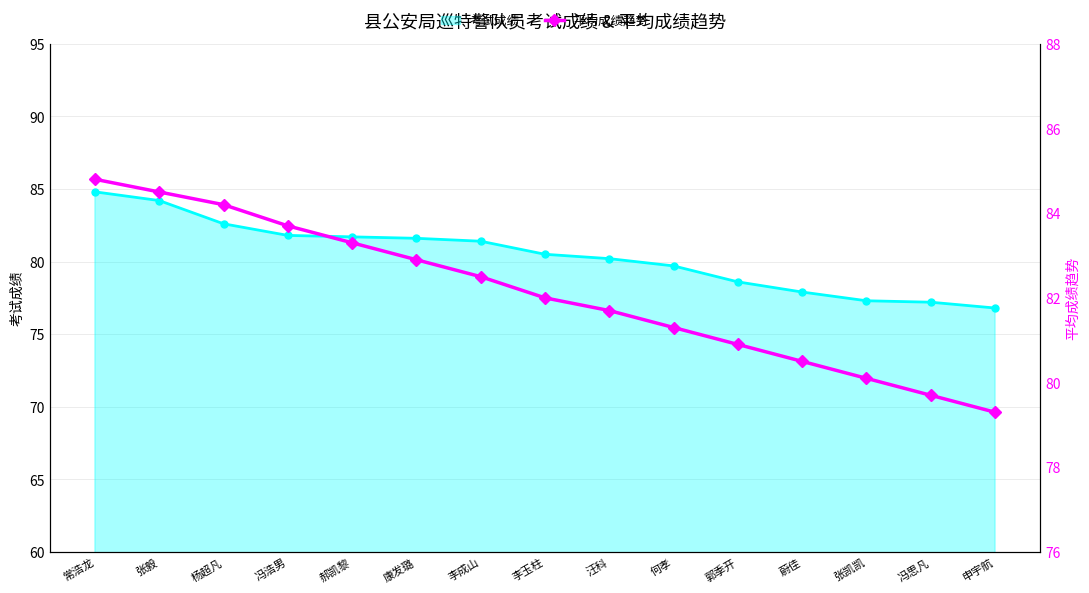

Read the 考试成绩 value at 冯浩男.

81.8